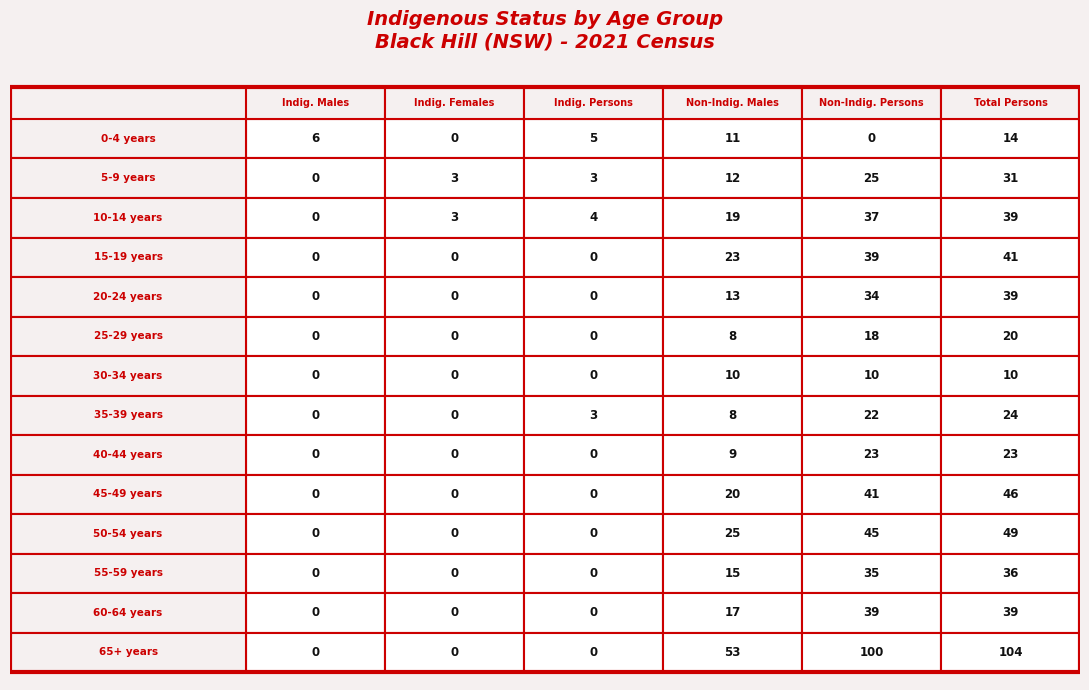

What is the highest value of the 20-24 years series?

39